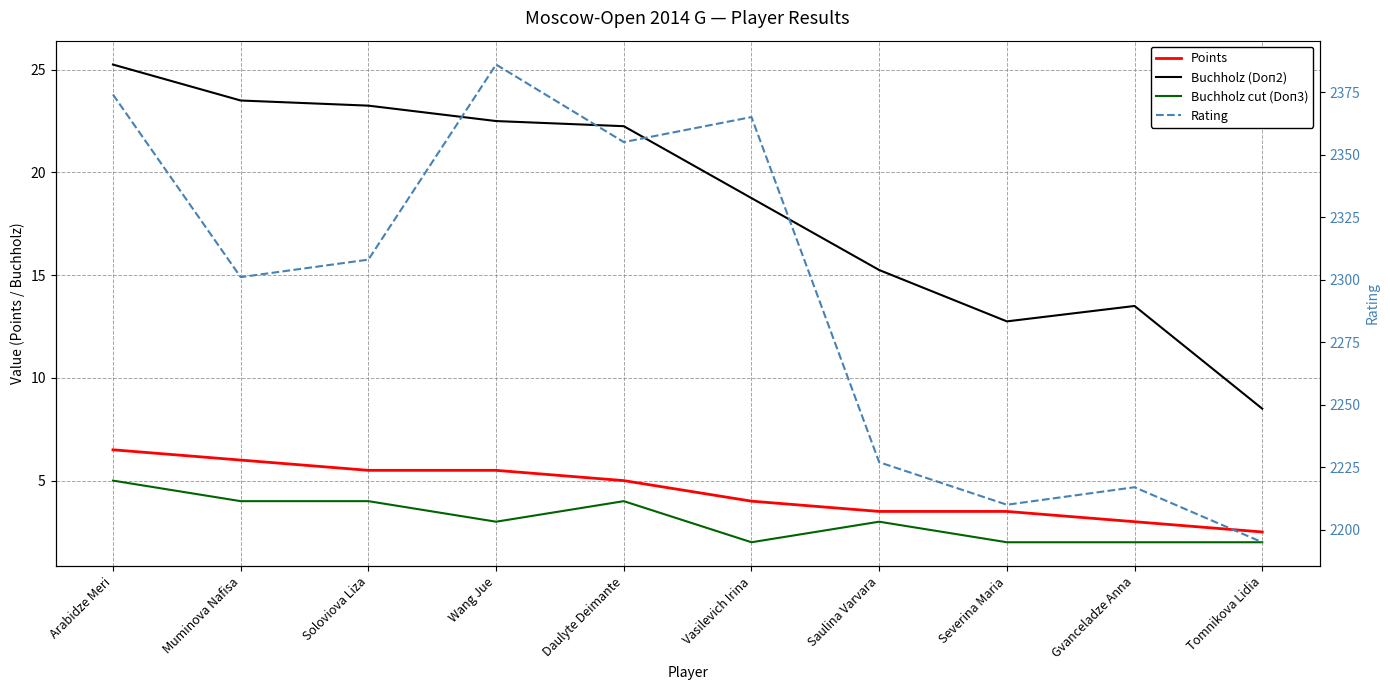

The Points series shows 1.5 at Daulyte Deimante. True or false?

False